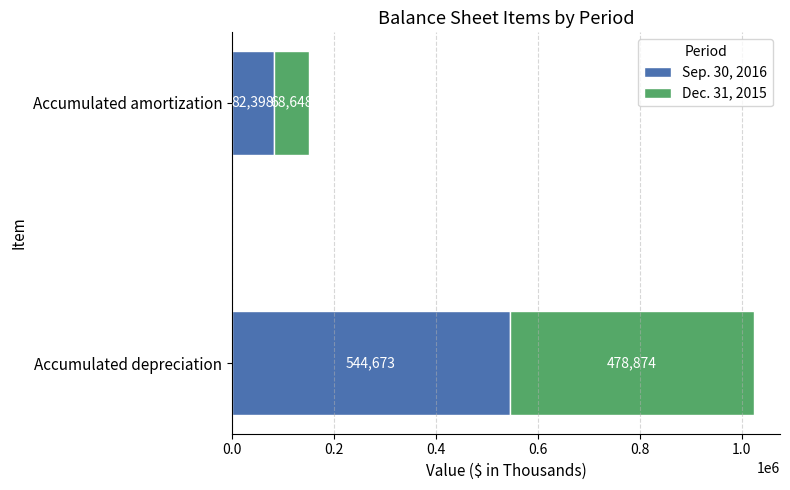

Count the Sep. 30, 2016 values in the range 82398 to 544673.

2